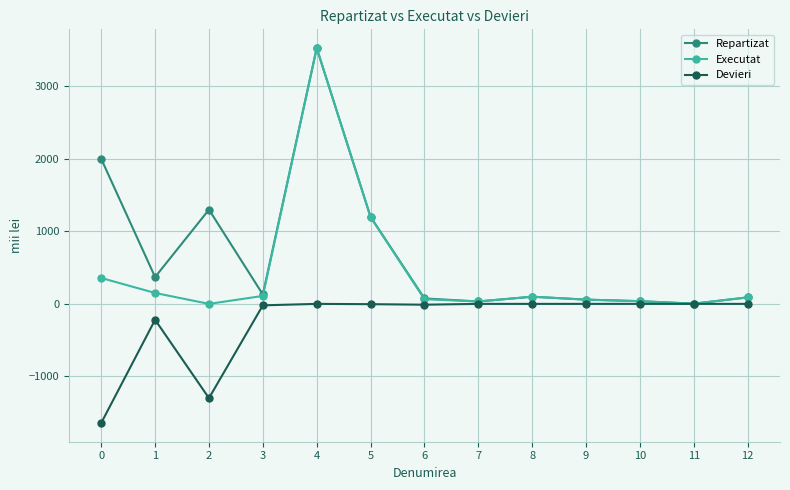

What is the smallest value displayed?

-1643.0